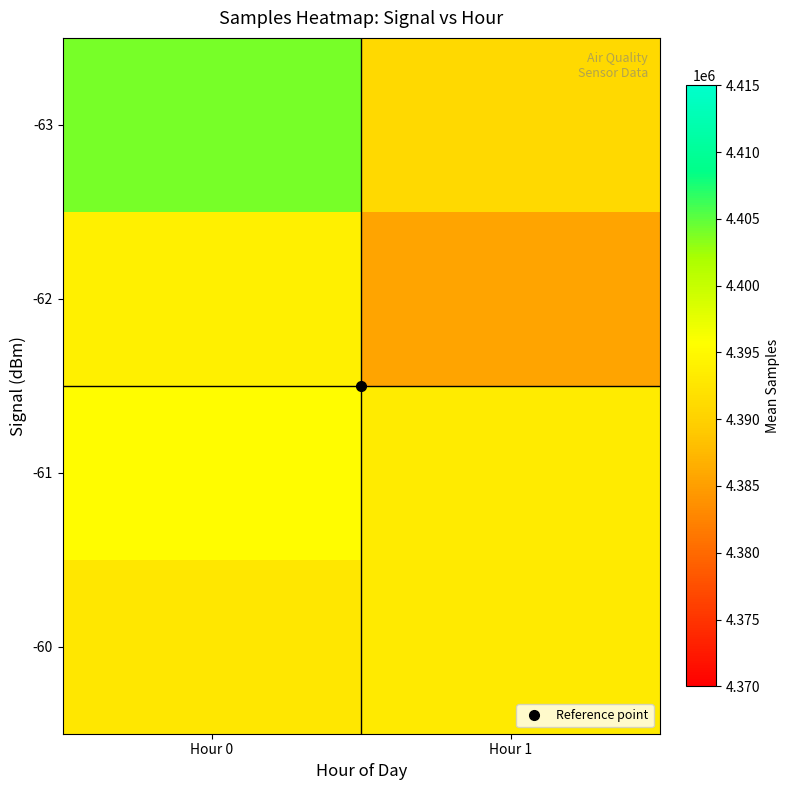

Reading right to left, list all the values displayed in this chart.

-63: Hour 1=4390959.7	Hour 0=4404042.2
-62: Hour 1=4385617.0	Hour 0=4393892.3
-61: Hour 1=4393287.6	Hour 0=4395396.9
-60: Hour 1=4393031.4	Hour 0=4392831.0